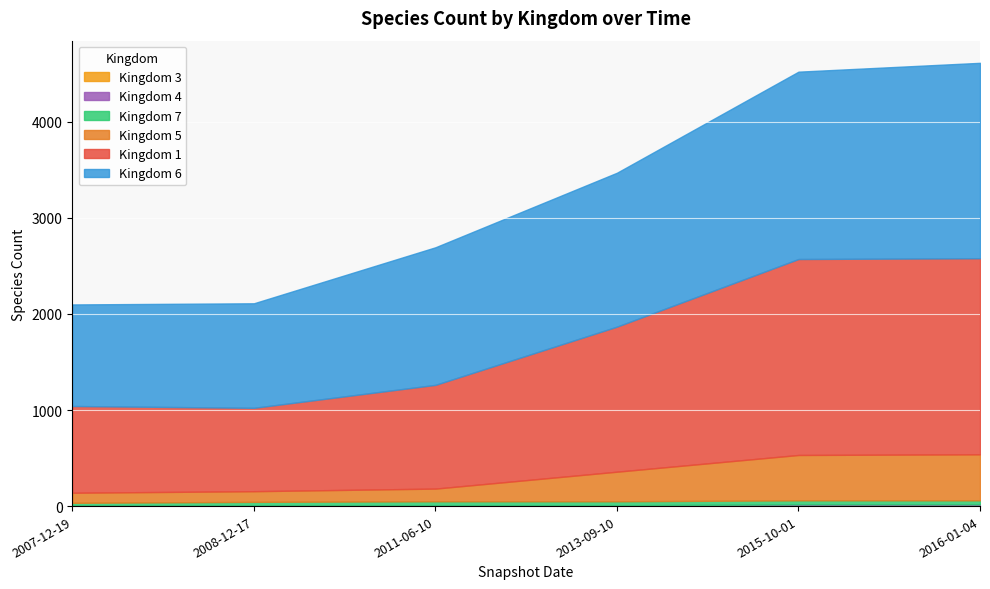

At how many categories does at least one series exceed 1242?

4